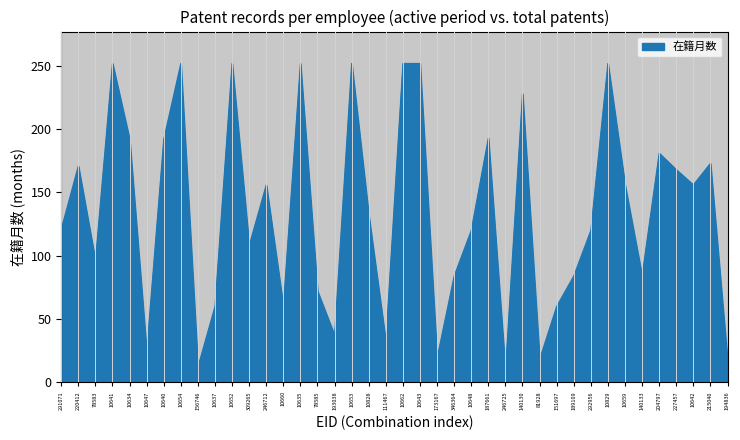

What is the ratio of the value at 292956 to the value at 10654?

0.5